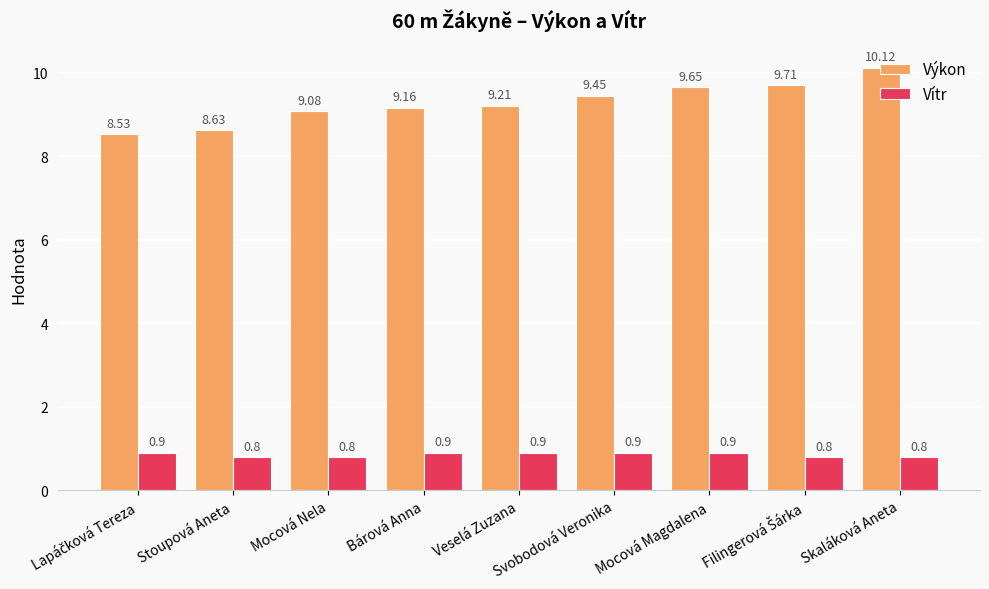

What is the spread (max minus min) of values at Stoupová Aneta?

7.8